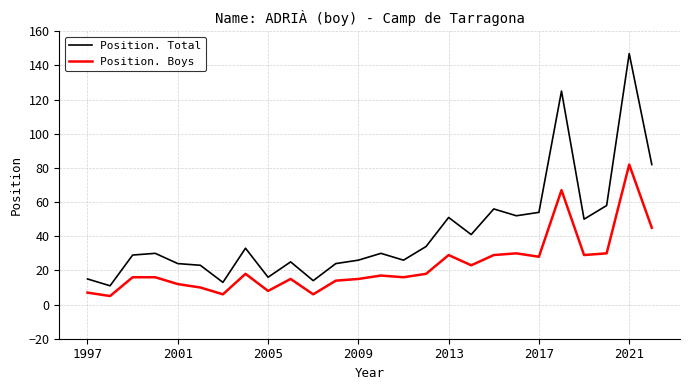

In Position. Total, how many points are higher than both neighbors (excluding endpoints)?

8